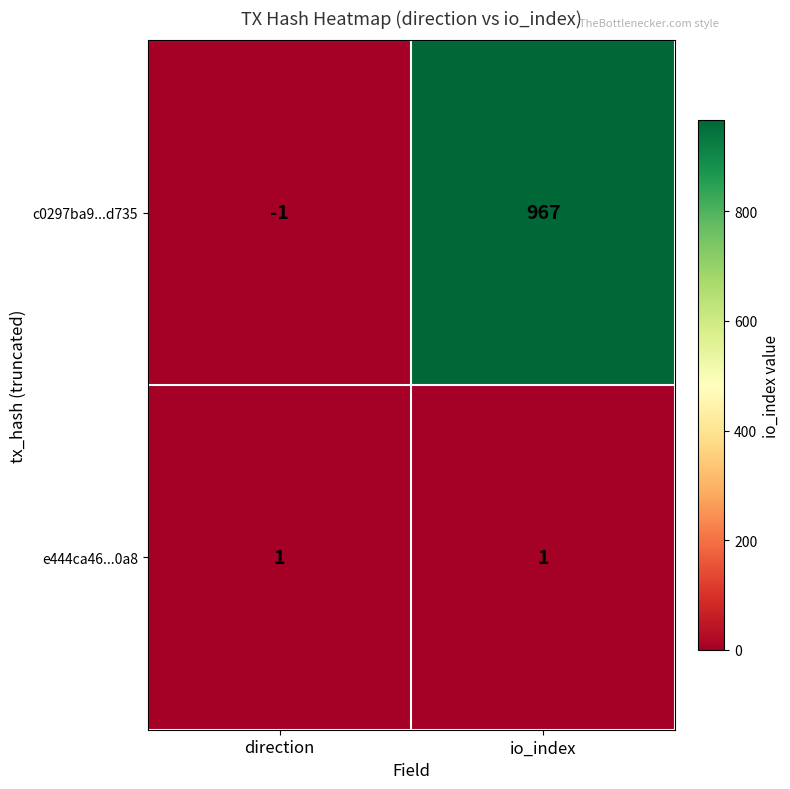

Is it true that c0297ba9...d735 equals 967 at io_index?

True